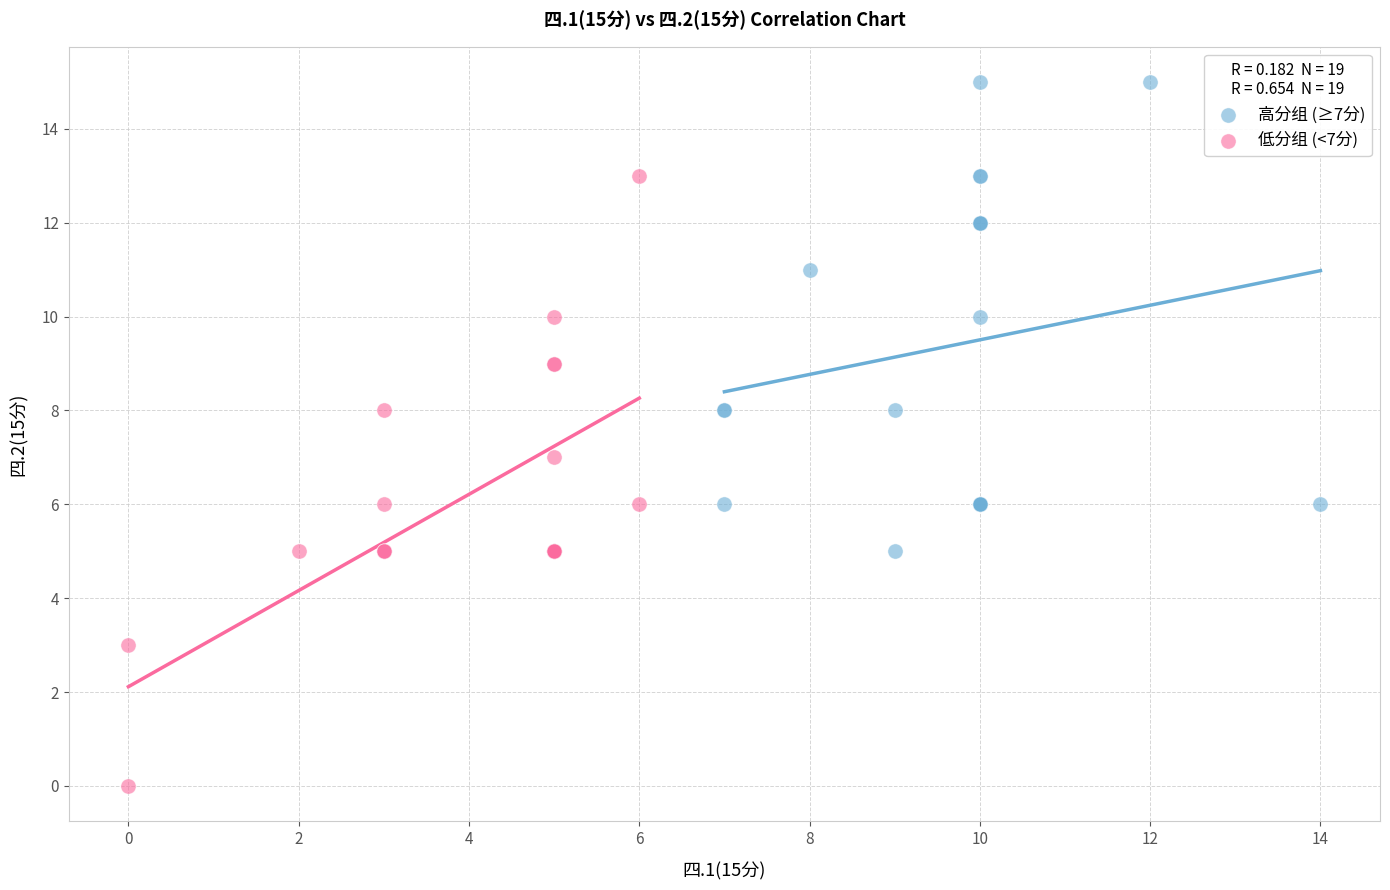

Which series has the widest spread of Y values?

低分组 (<7分)